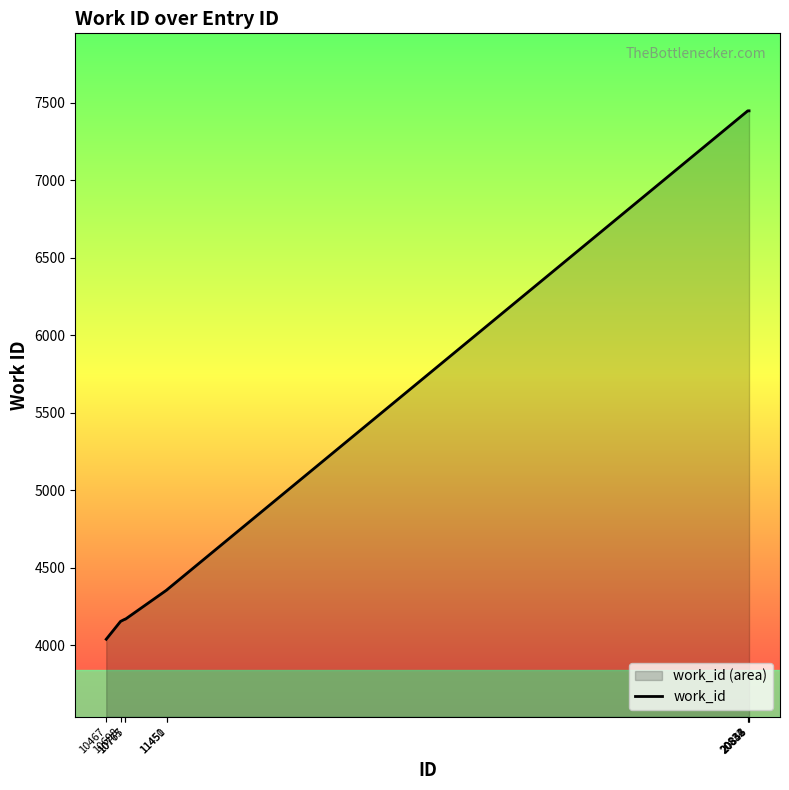

List the labels in order of value, largest first.

20832, 20834, 20846, 20853, 11451, 11450, 10767, 10775, 10698, 10467